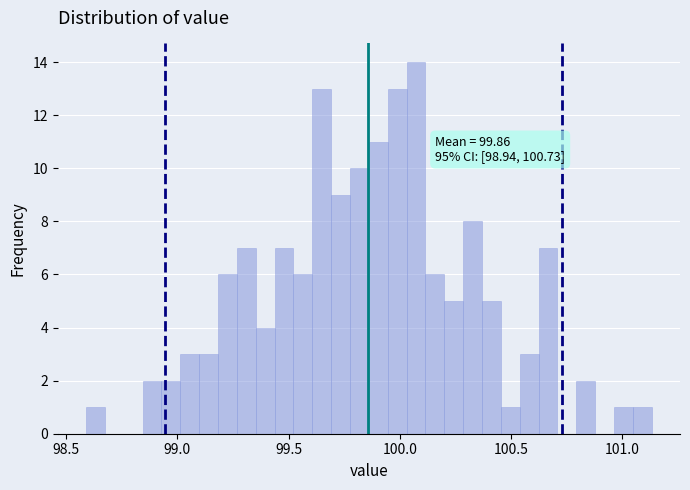

Read against the x-axis, roughly where is the centre of the tallest bar?

100.05